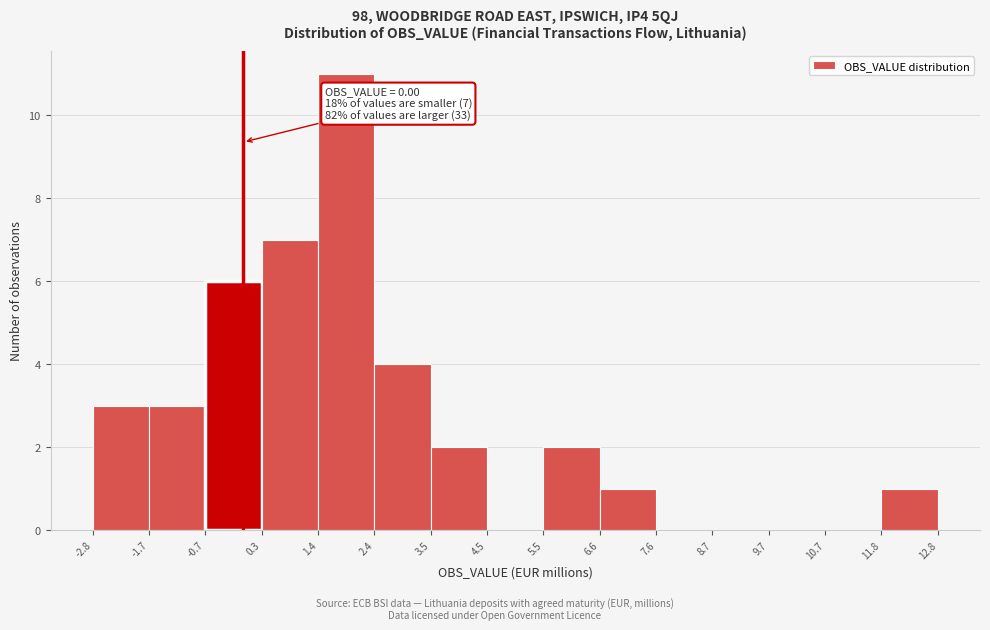

Which range on the x-axis has the tallest bar?

1.4 to 2.4